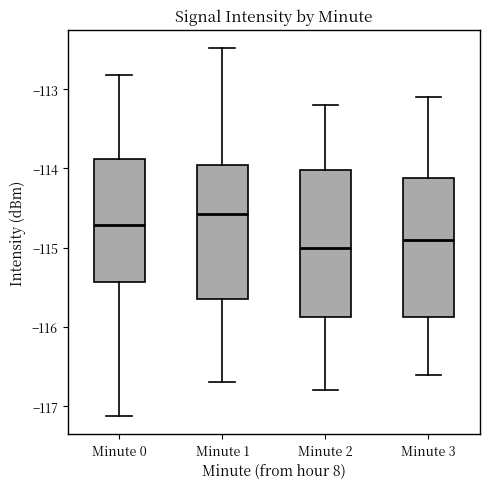

Reading left to right, read every box against the y-axis: the position of its median line, the range the box covers, and the ends of its whiskers. The values are not printed on the chart, so give them approximately, as read against the axis.

Minute 0: median -114.7, box -115.4 to -113.9, whiskers -117.1 to -112.8
Minute 1: median -114.6, box -115.6 to -113.9, whiskers -116.7 to -112.5
Minute 2: median -115.0, box -115.9 to -114.0, whiskers -116.8 to -113.2
Minute 3: median -114.9, box -115.9 to -114.1, whiskers -116.6 to -113.1